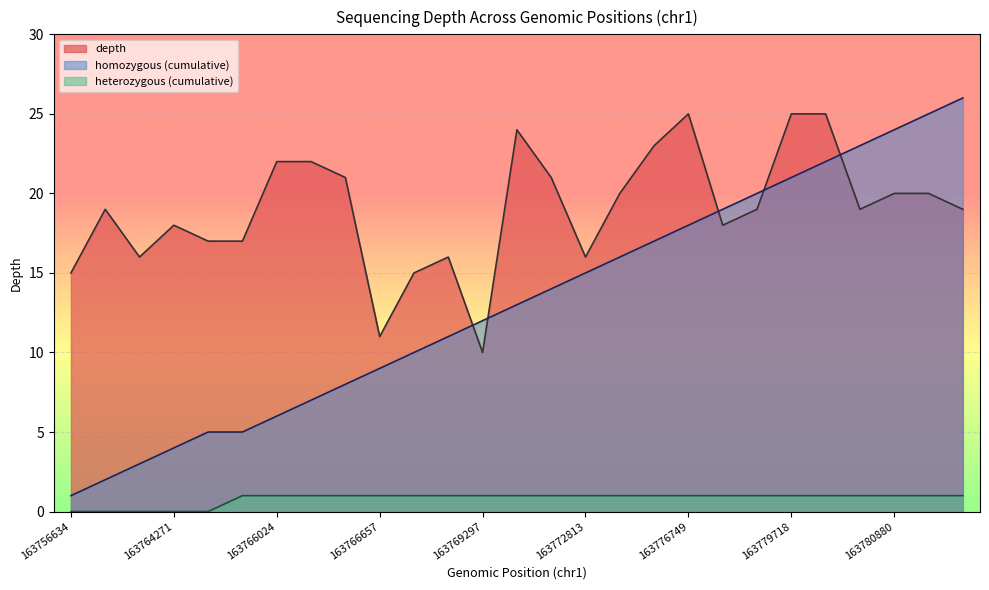

Between 163779718 and 163757746, which is larger?

163779718